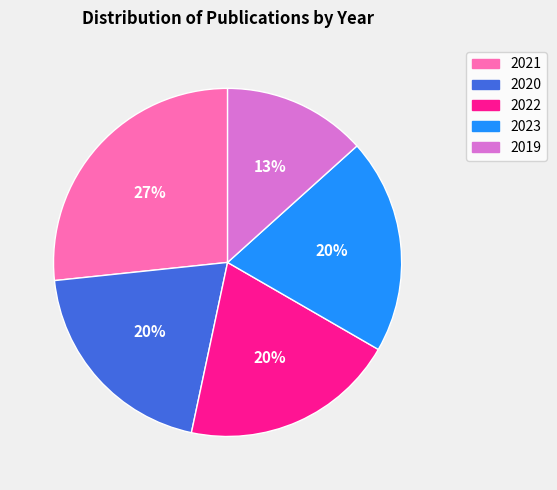

Between 2023 and 2021, which is larger?

2021